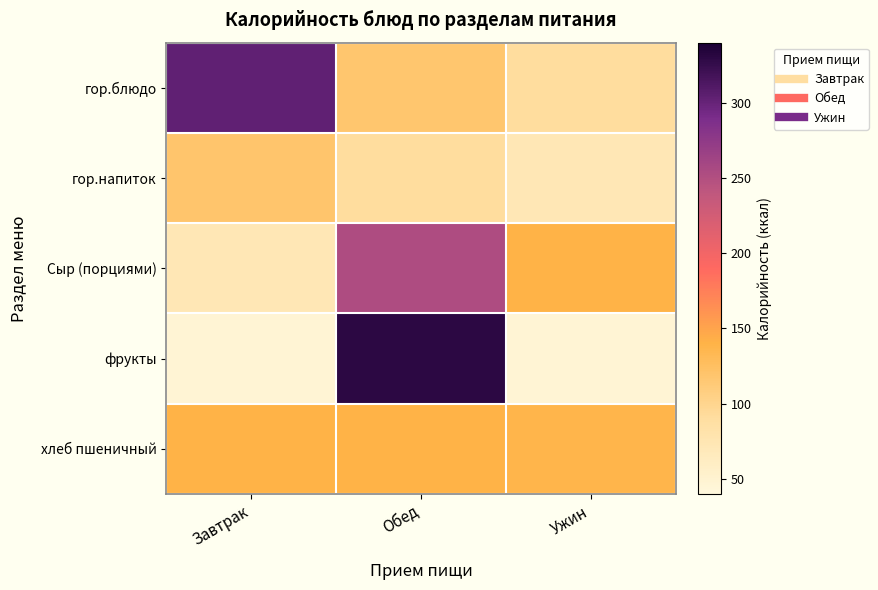

Rank the series by their maximum value, from lowest to highest.

гор.напиток, хлеб пшеничный, Сыр (порциями), гор.блюдо, фрукты